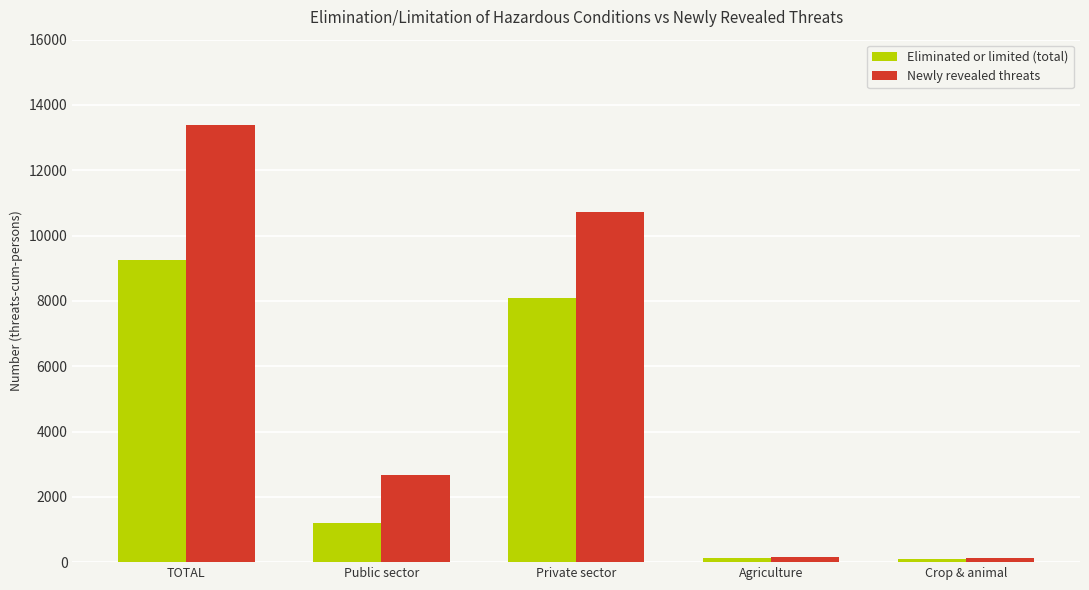

What is the approximate value of Newly revealed threats at Public sector?

2677